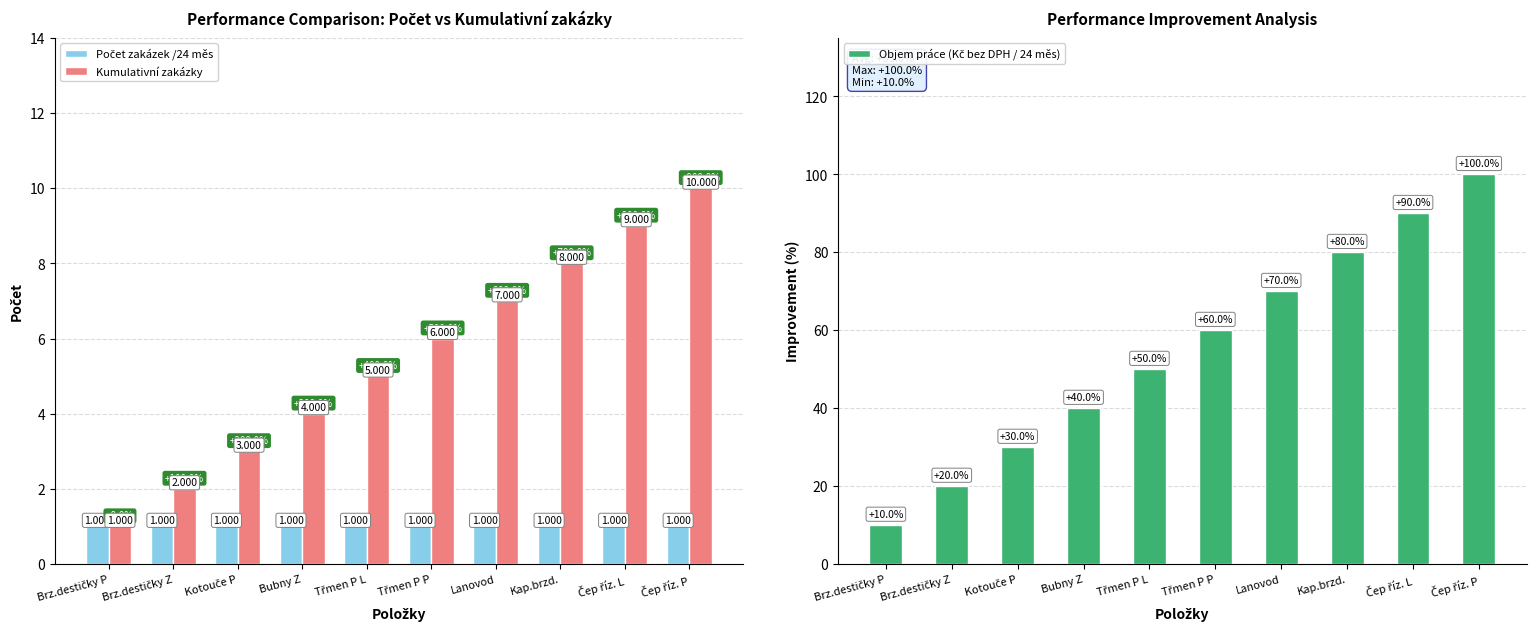

The Počet zakázek /24 měs series shows 1 at Brz.destičky P. True or false?

False